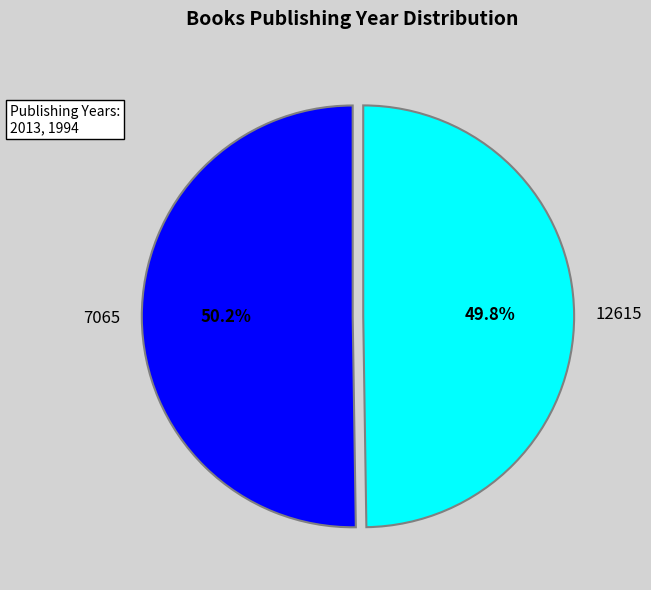

Is there any slice that represents more than half of the pie?

Yes